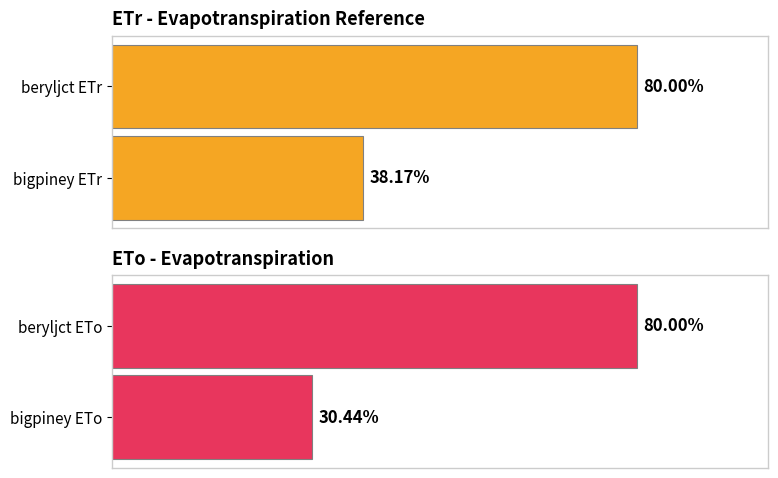

Is the value of ETo at 2 greater than the value of ETr at 8?

No